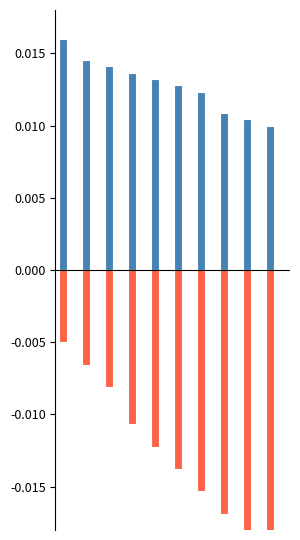

What is the sum of all End Year values?

-0.1